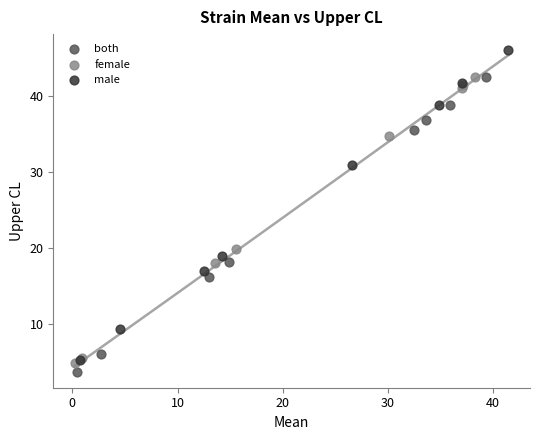

What are all the series names shown in the legend?

both, female, male